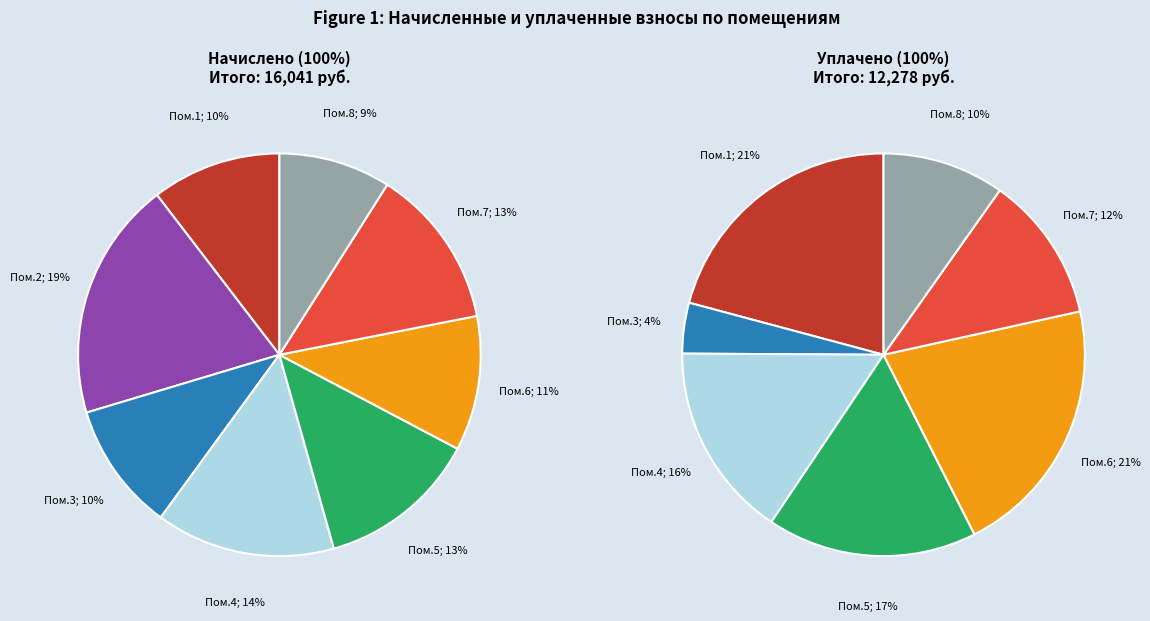

Which series has the largest range (max minus min)?

уплачено